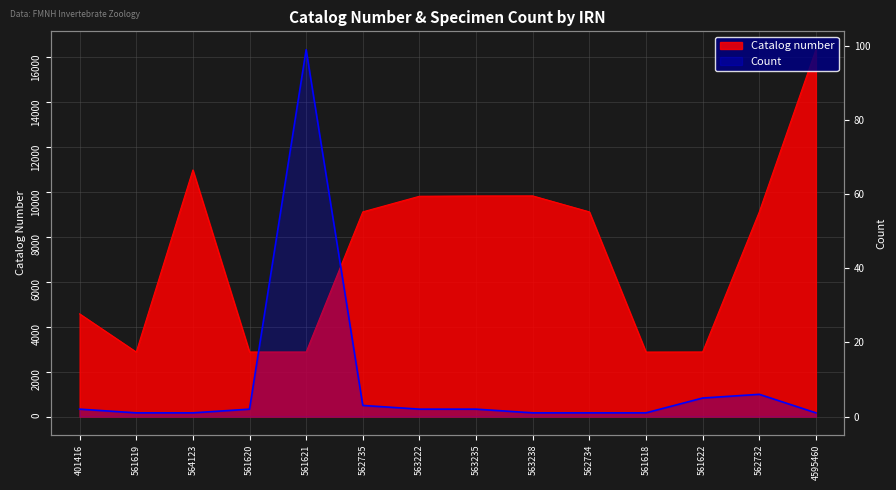

Reading left to right, extract all data points from this chart.

2	1	1	2	99	3	2	2	1	1	1	5	6	1